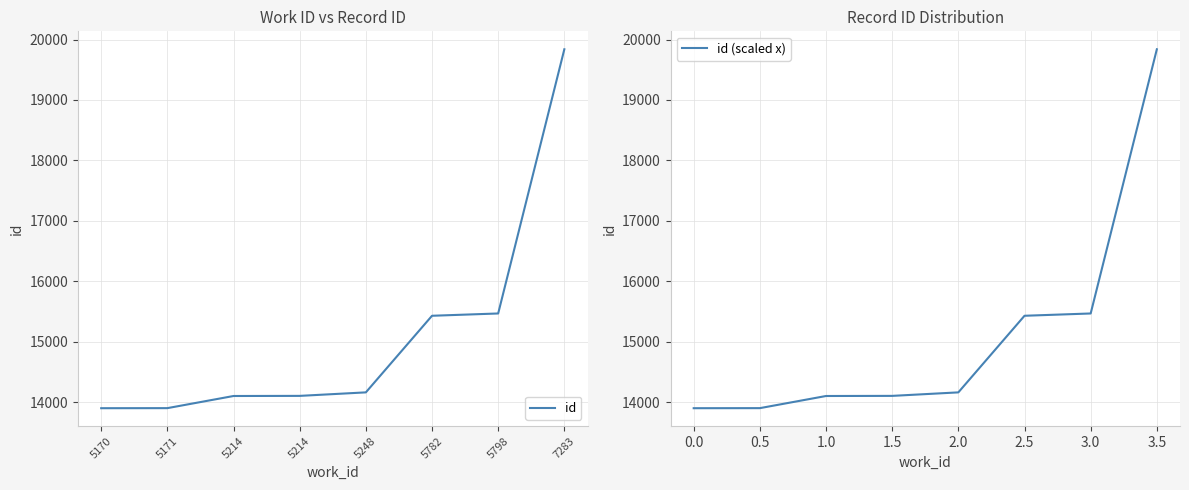

Is this an area chart (filled region under the line)?

No